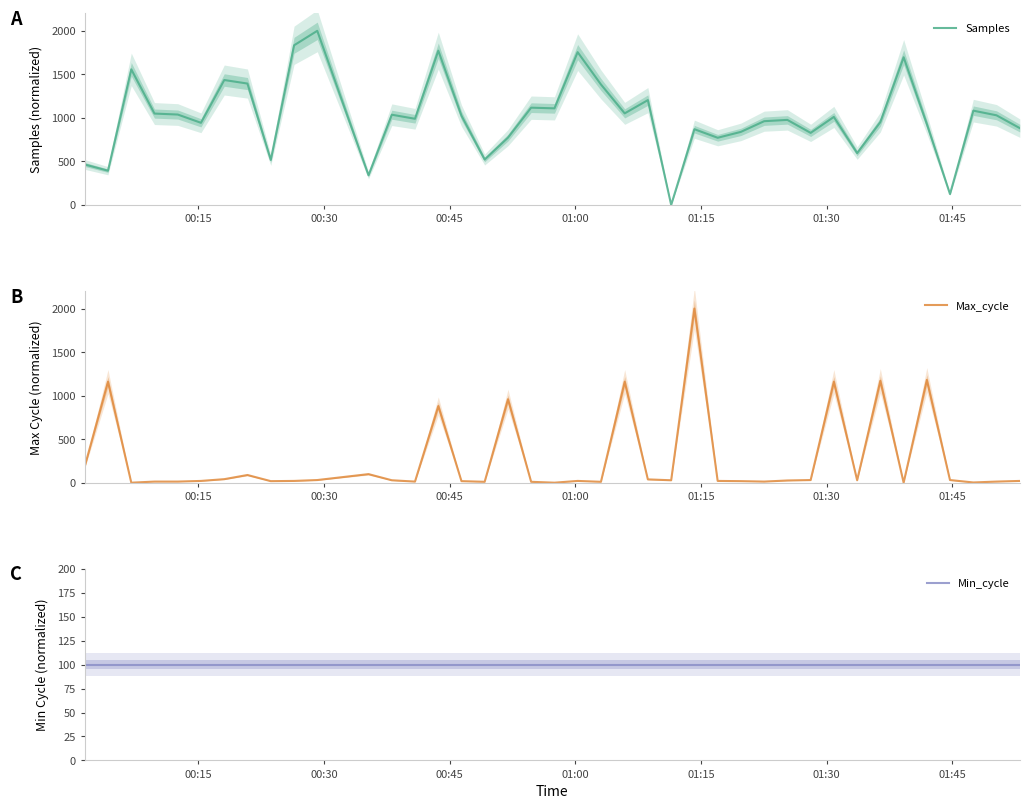

Does the chart display data point markers on the line(s)?

No